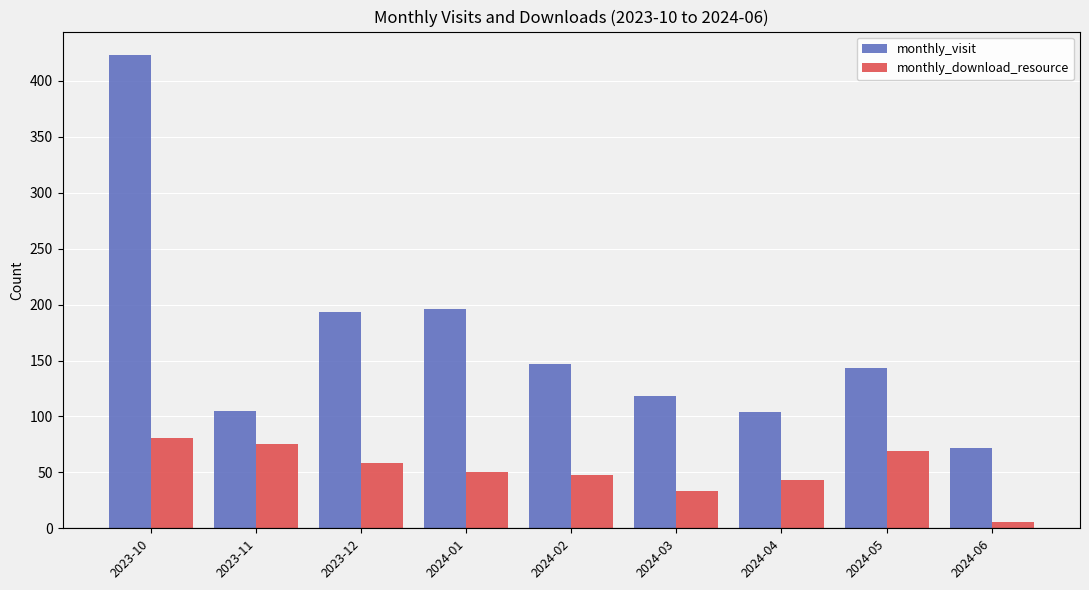

What is the approximate value of monthly_download_resource at 2024-04?

43